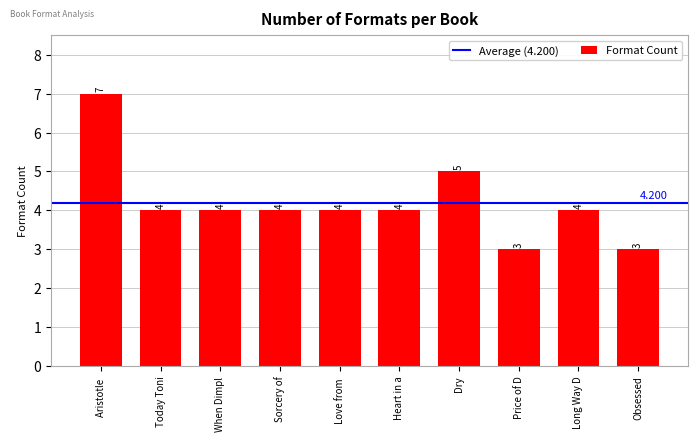

What is the label of the 9th bar from the right?

Today Toni